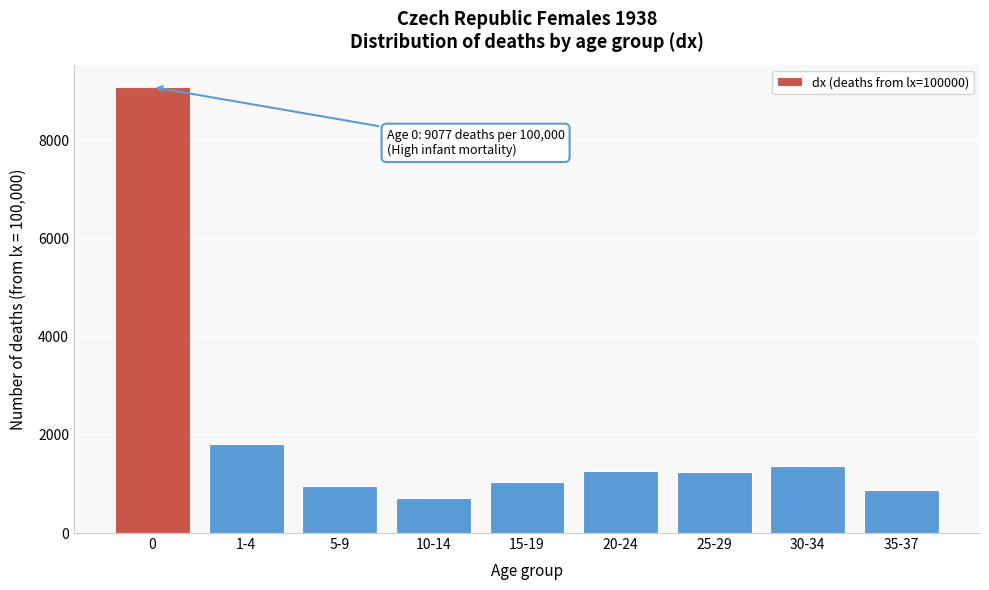

What value does the data have at 10-14?

703.9